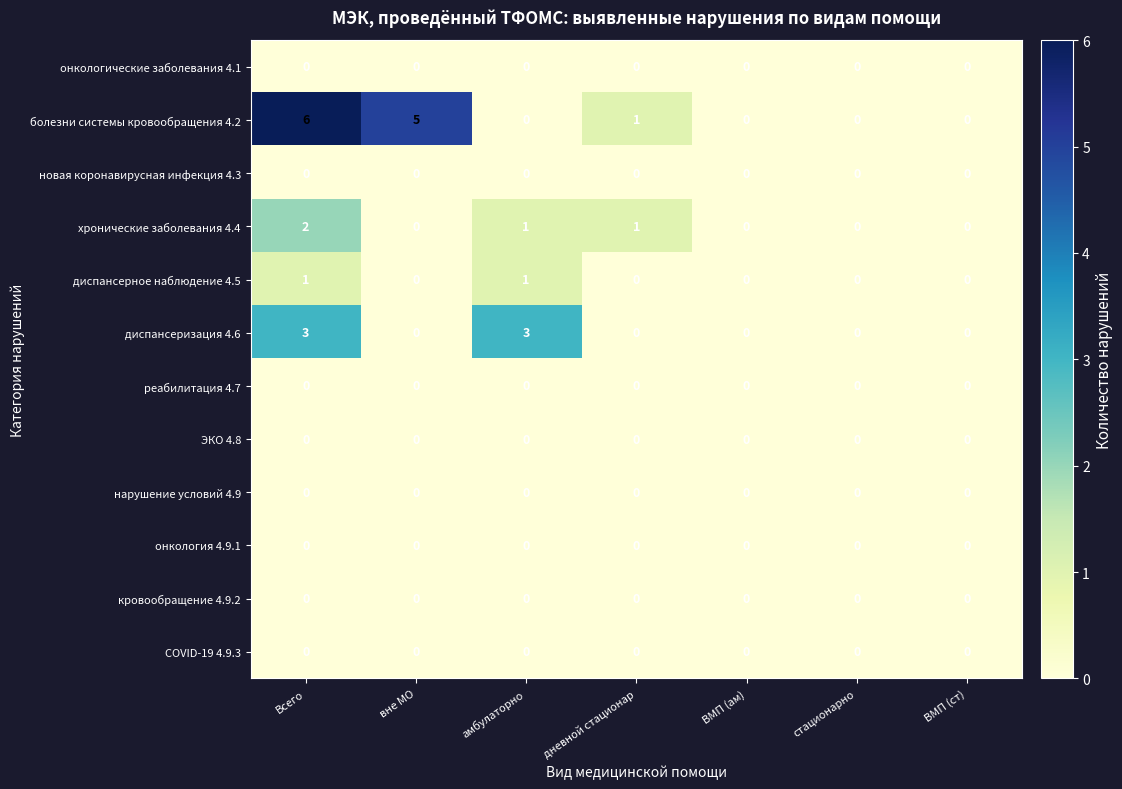

How many series are shown in this chart?

12